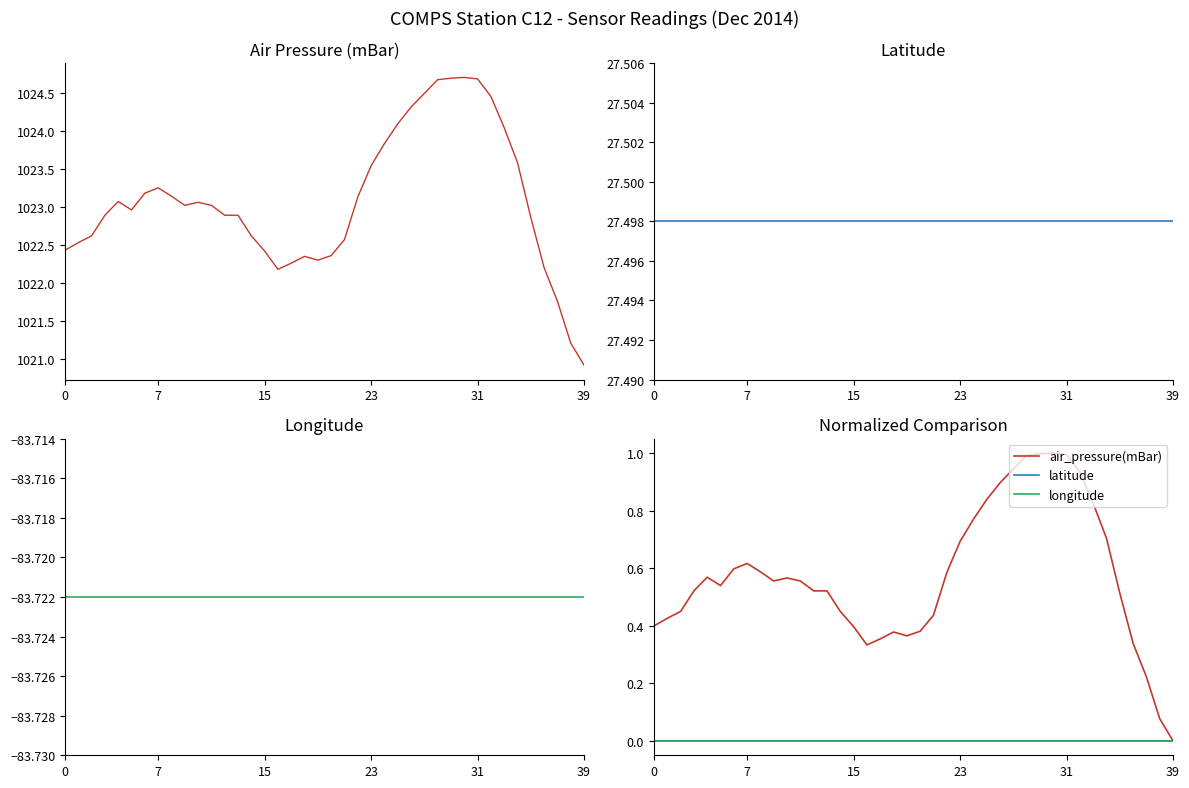

Which label corresponds to the smallest value in the chart?

39